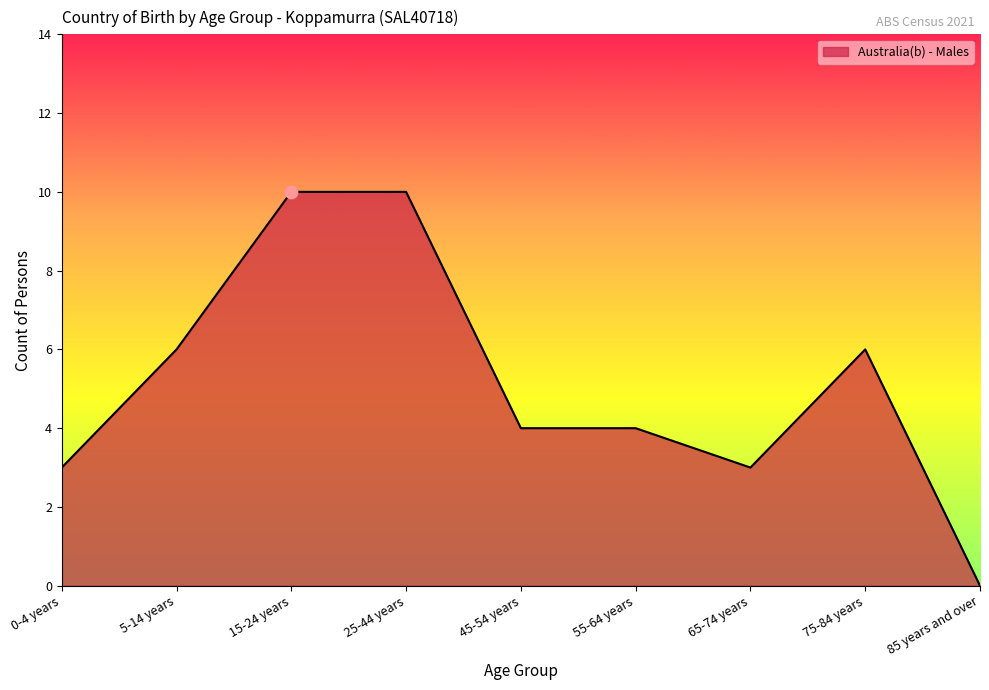

Approximately how many times larger is the value at 45-54 years compared to 25-44 years?

0.4